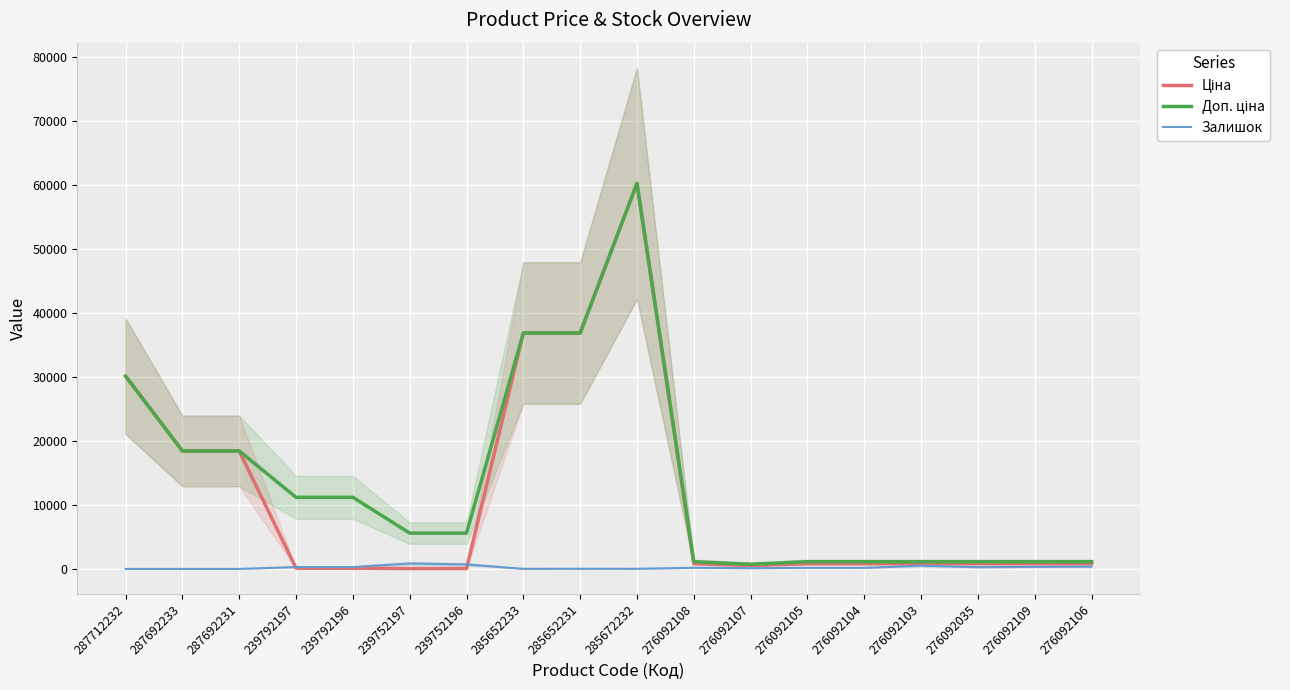

Reading left to right, list all the values displayed in this chart.

Ціна: 30102.8	18420.9	18420.9	111.8	111.8	55.9	55.9	36841.8	36841.8	60205.6	831.5	540.5	831.5	831.5	831.5	831.5	831.5	831.5
Доп. ціна: 30102.8	18420.9	18420.9	11182.0	11182.0	5591.0	5591.0	36841.8	36841.8	60205.6	1126.7	732.0	1126.7	1126.7	1126.7	1126.7	1126.7	1126.7
Залишок: 0.0	0.0	0.0	289.0	290.0	845.0	698.0	14.0	23.0	16.0	177.0	114.0	173.0	166.0	502.0	269.0	323.0	362.0